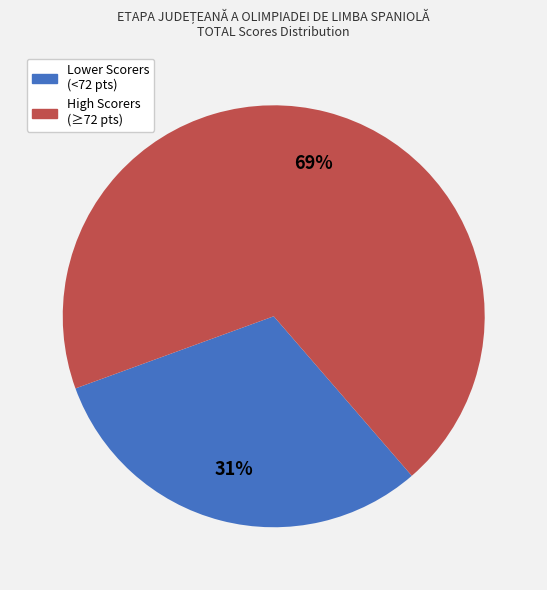

How many segments does this pie chart have?

2